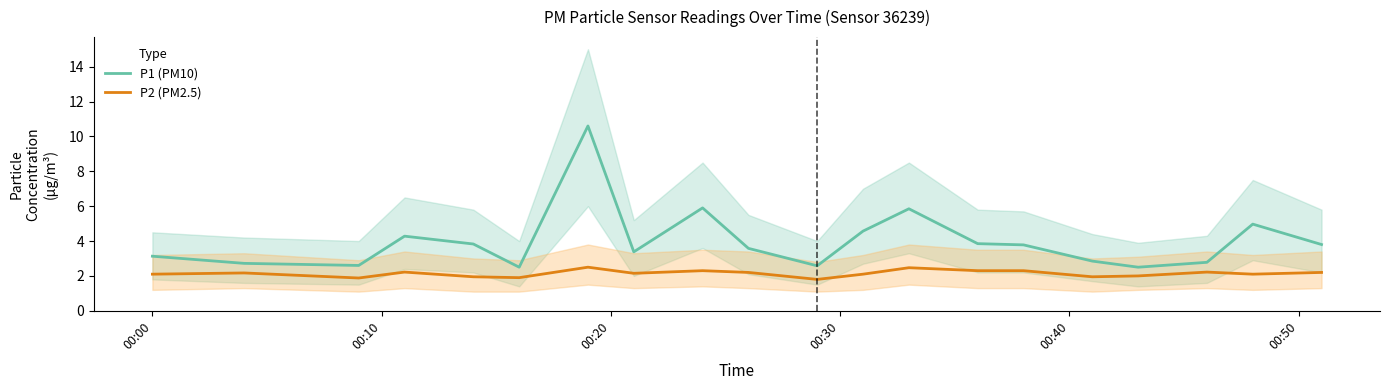

True or false: P2 (PM2.5) and P1 (PM10) cross at least once.

False